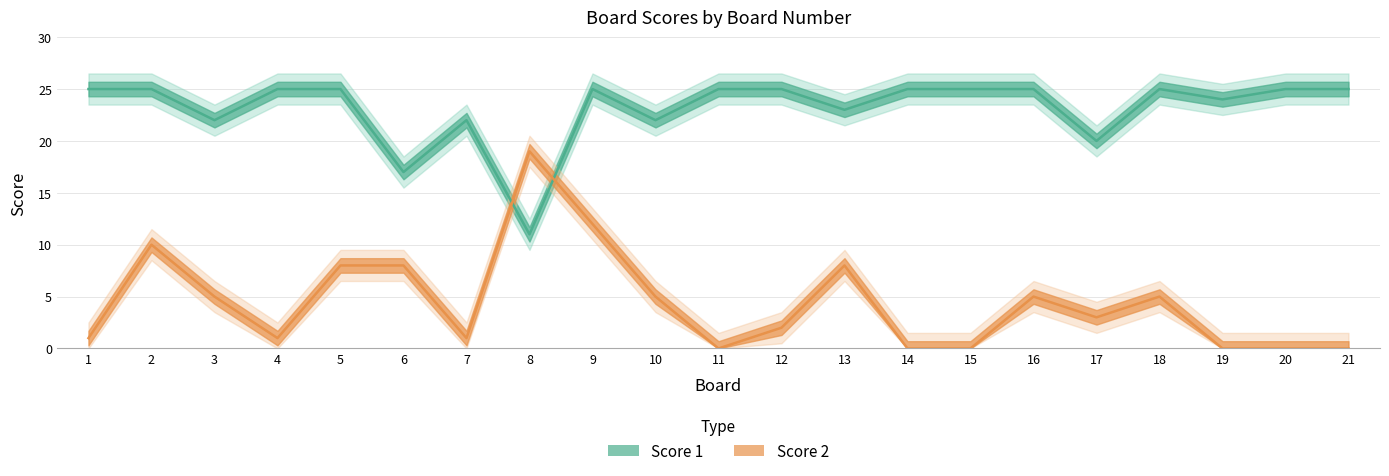

Is the value of Score 2 at 10 greater than the value of Score 1 at 11?

No